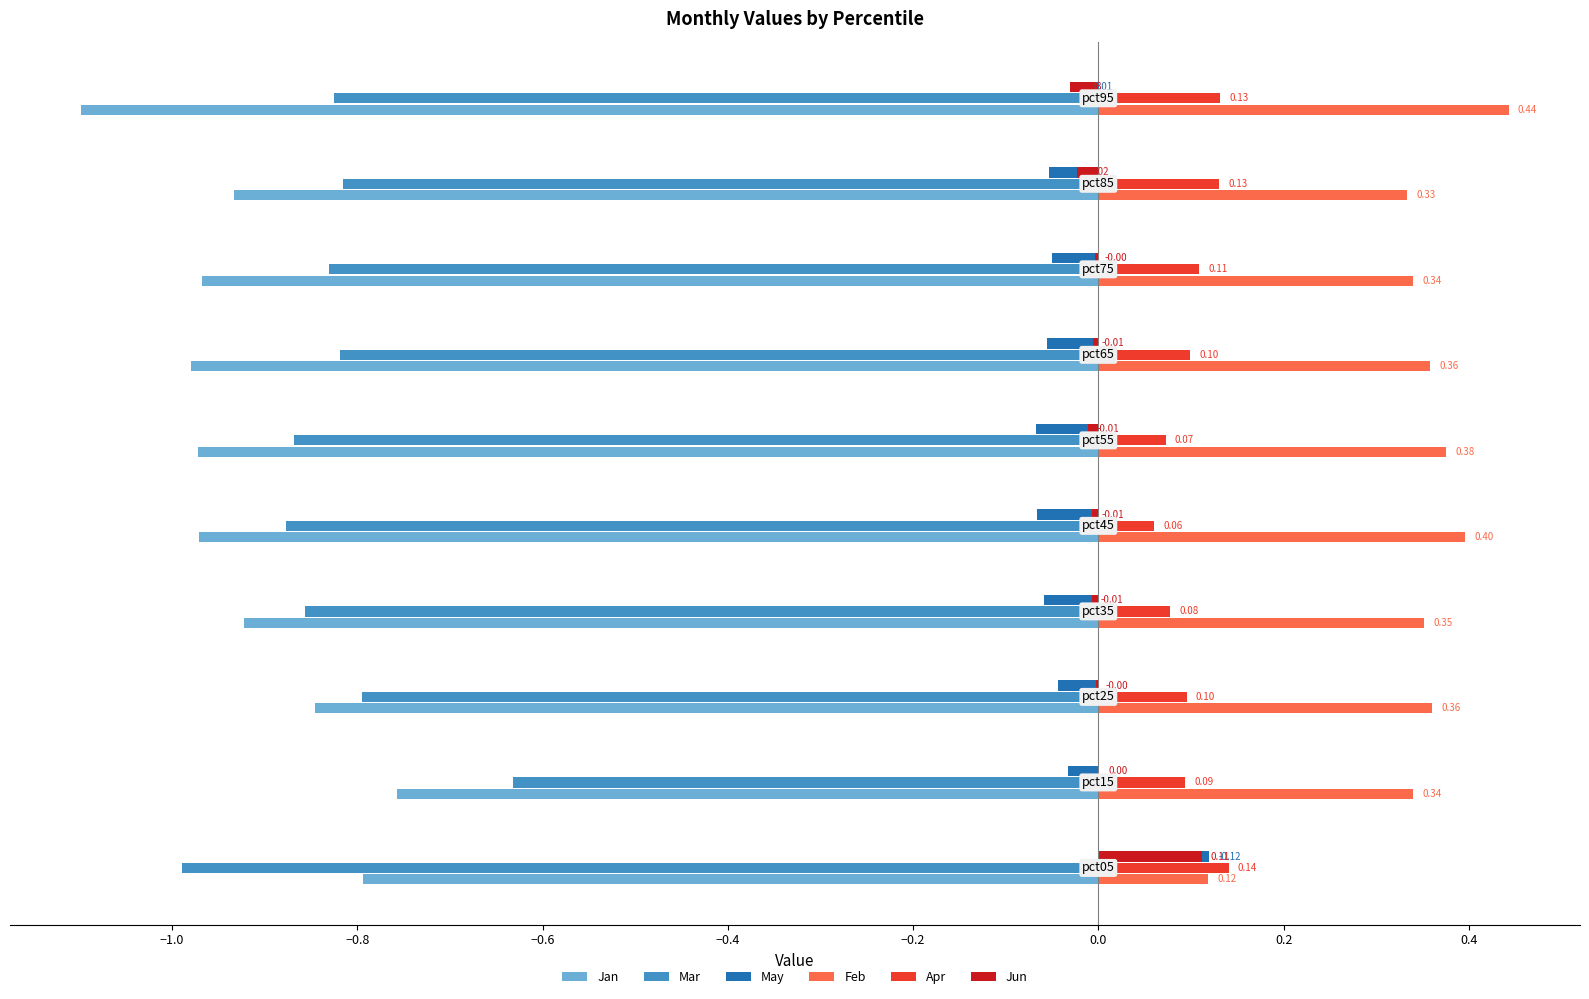

Which series has the largest total across all categories?

Feb